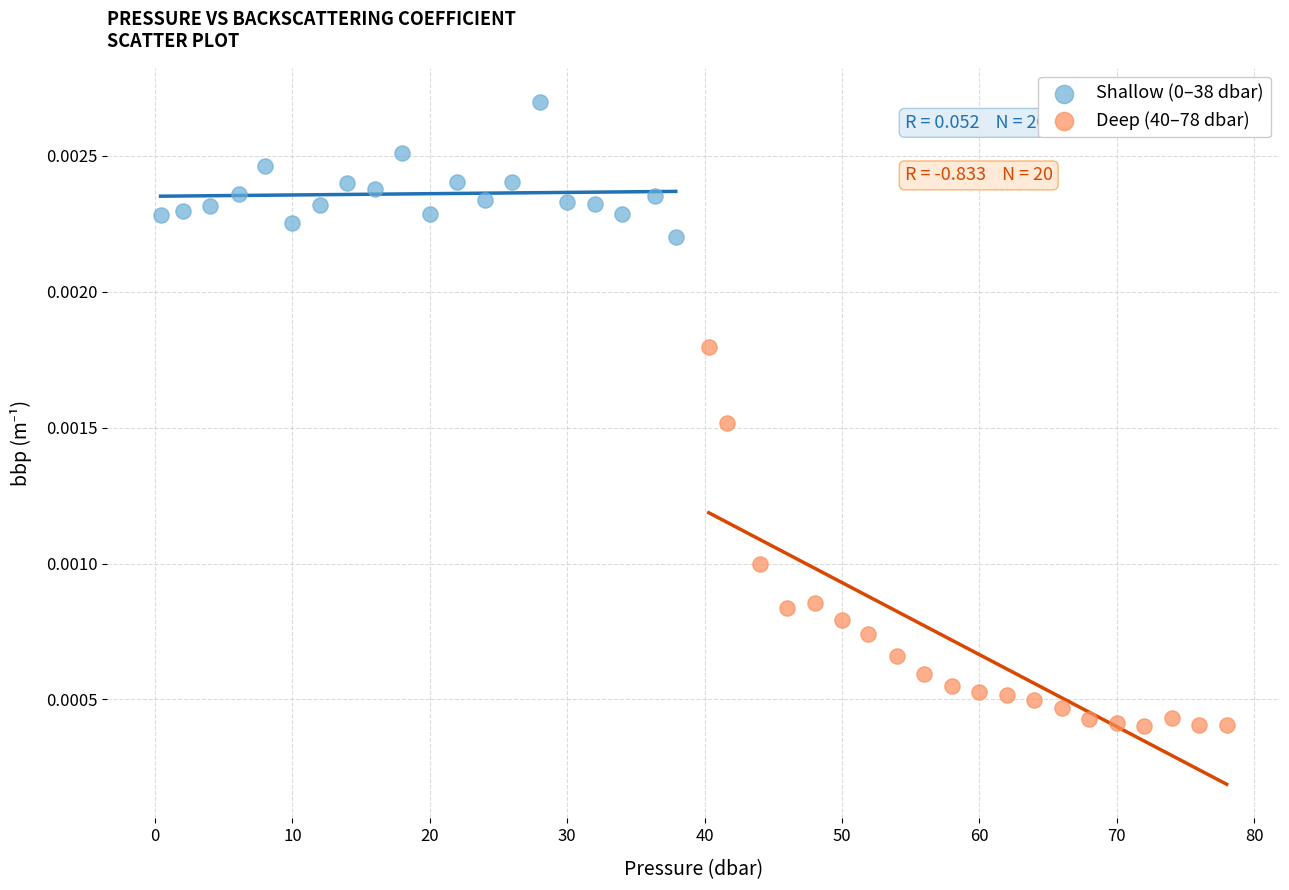

Which series contains the lowest Y value?

Deep (40–78 dbar)